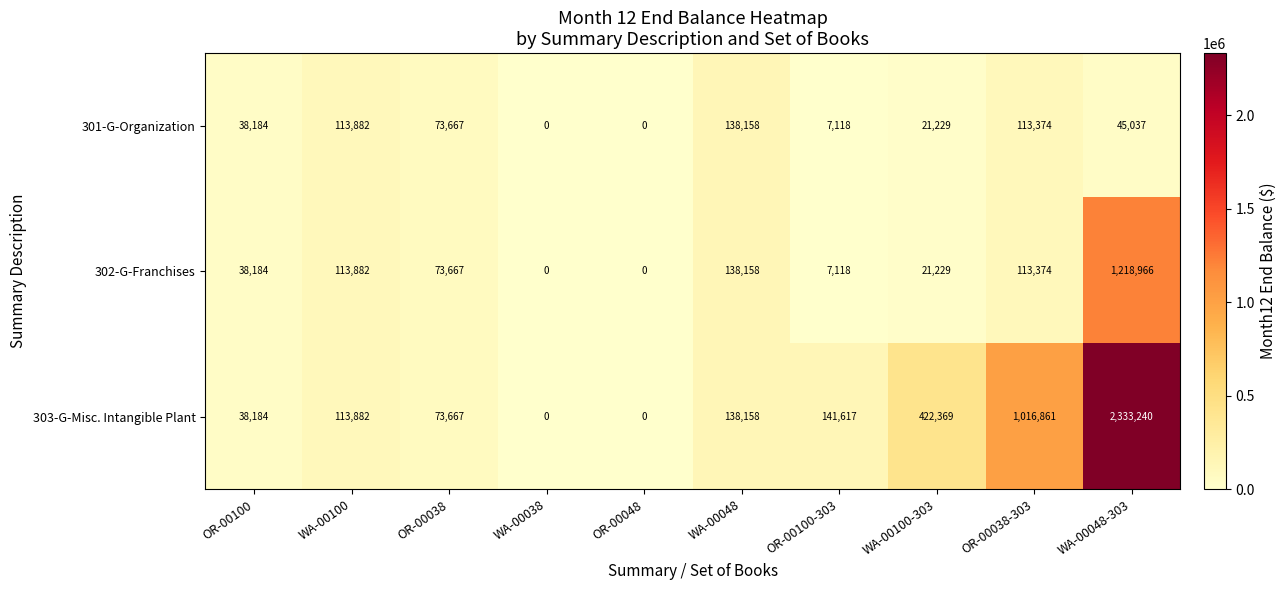

At which category is the sum across all series the highest?

WA-00048-303